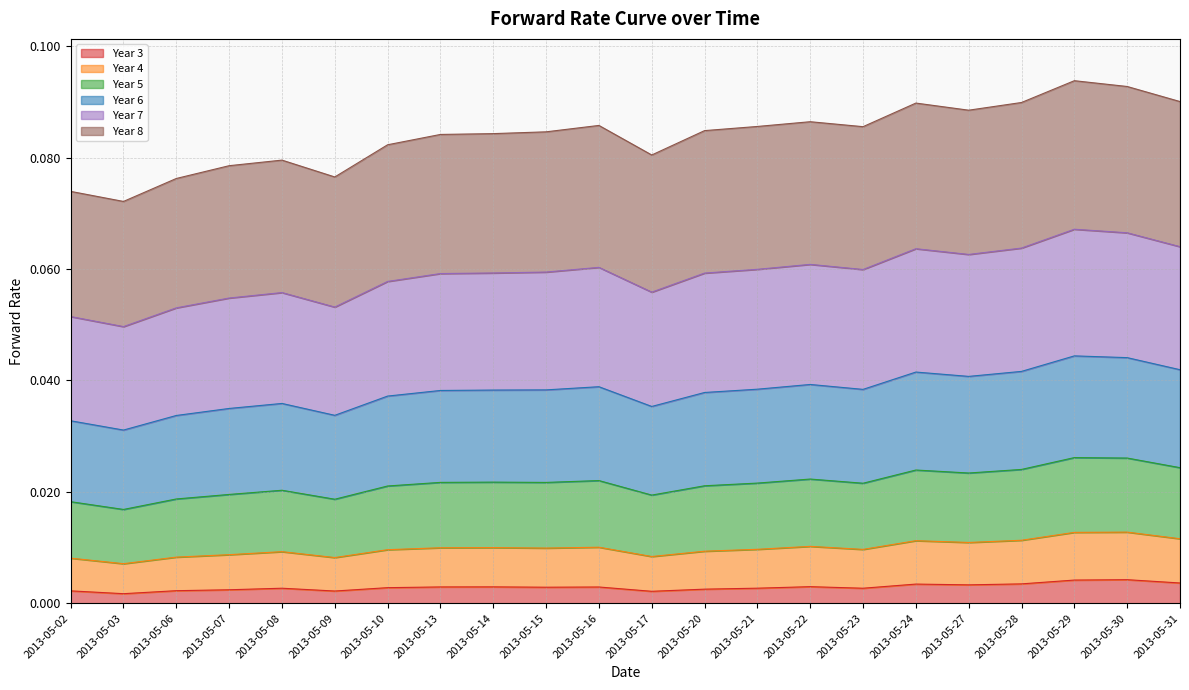

Which category has the lowest value across all series?

2013-05-03